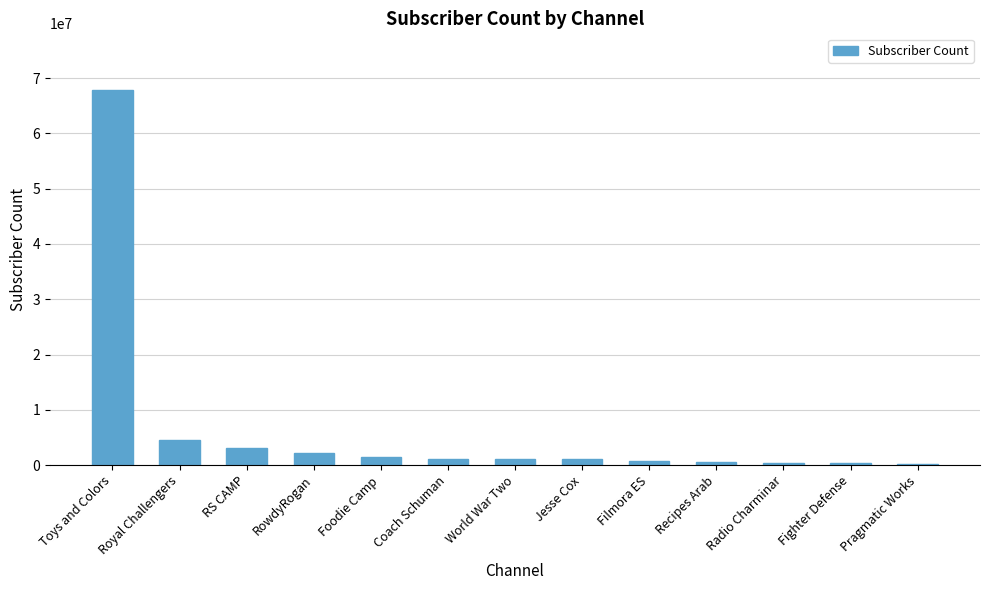

Which has a higher value, Coach Schuman or Fighter Defense?

Coach Schuman